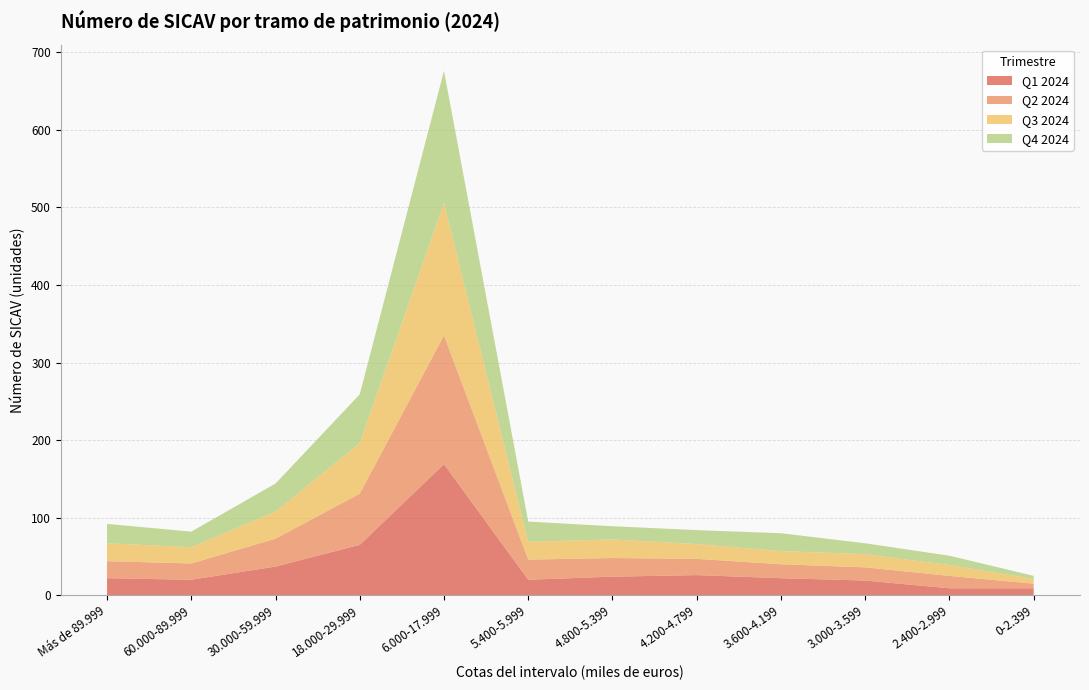

Reading left to right, what are all the values shown in this chart?

Q1 2024: 22	20	37	65	169	20	24	26	22	19	9	9
Q2 2024: 22	21	36	66	166	26	24	21	18	17	16	6
Q3 2024: 23	21	35	65	171	23	24	19	17	17	14	6
Q4 2024: 25	20	36	63	170	26	17	18	23	14	12	4